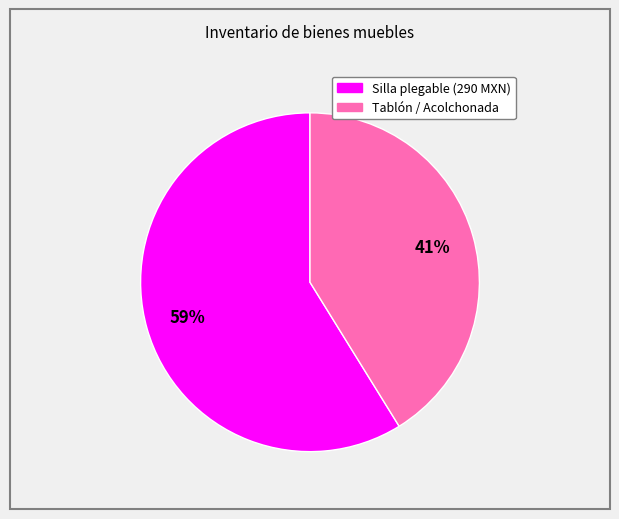

Is there any slice that represents more than half of the pie?

Yes